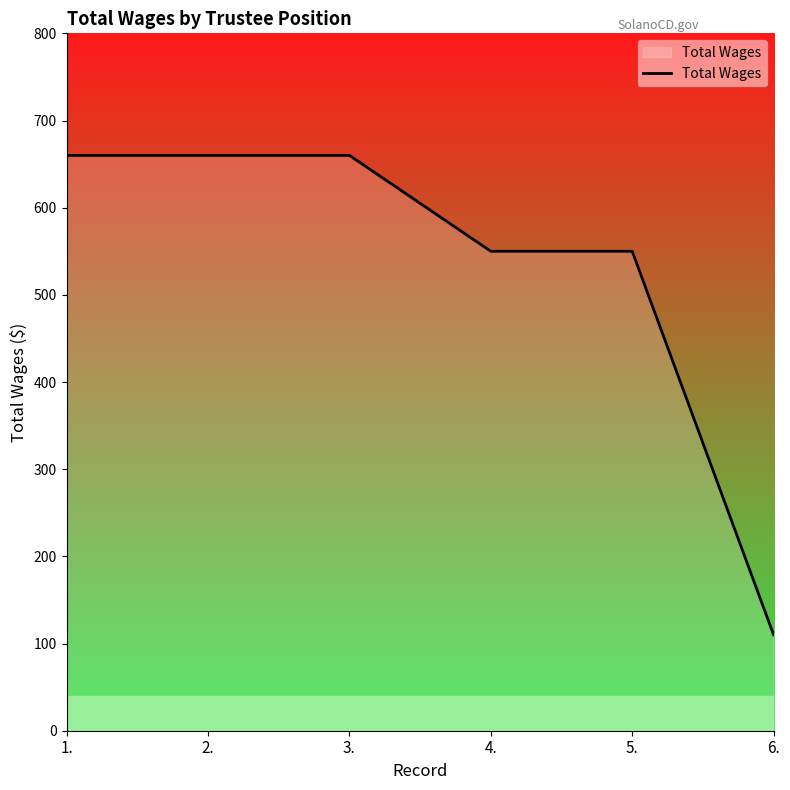

How many lines are shown in the chart?

1